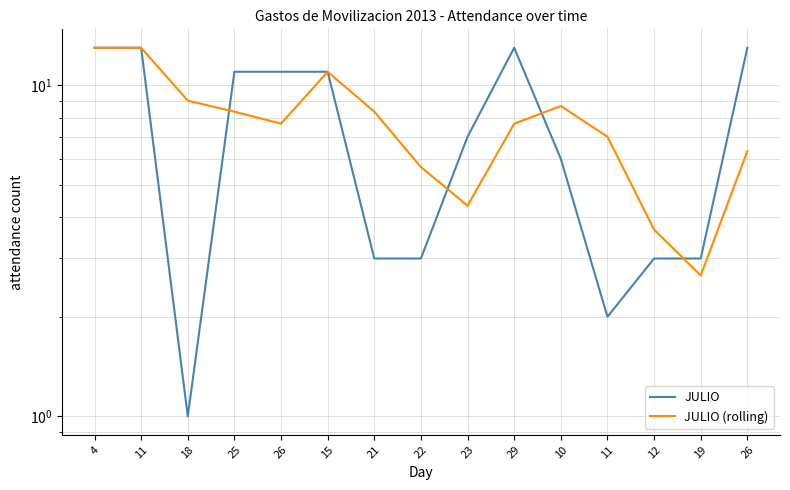

Where does the JULIO series first go above 7?

4